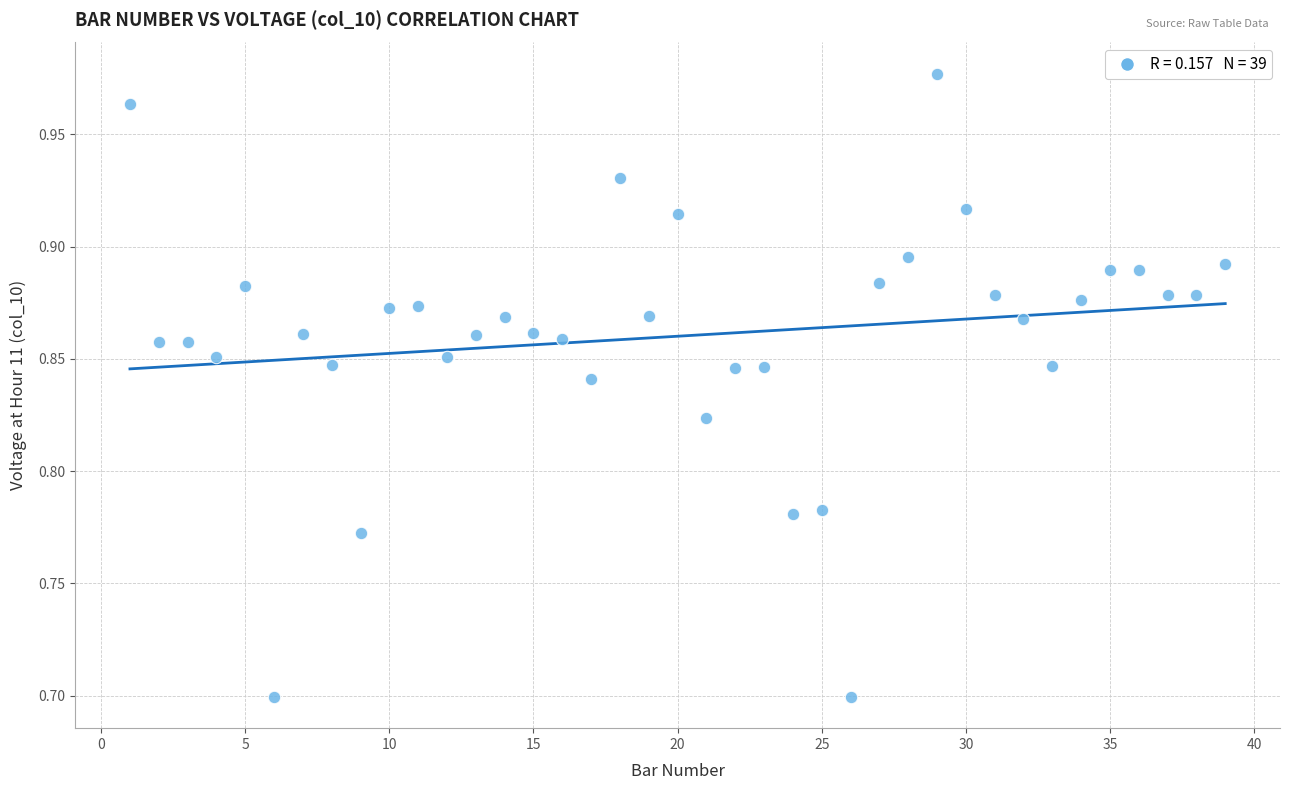

What is the range of X values (max minus min)?

38.0